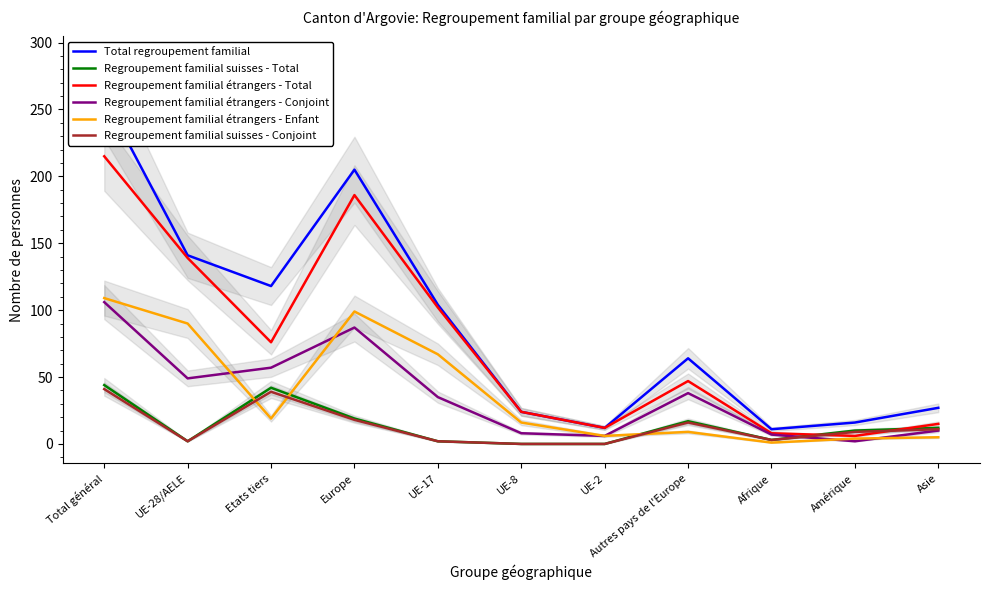

At how many categories does at least one series exceed 27?

6